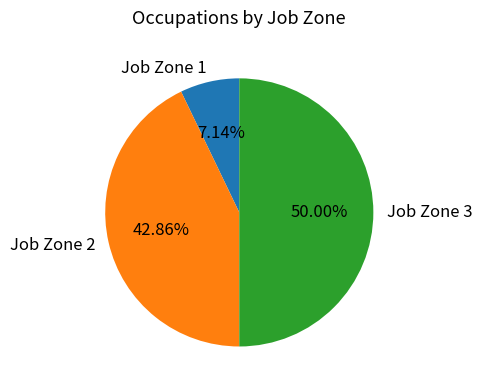

Rank the categories by value from highest to lowest.

Job Zone 3, Job Zone 2, Job Zone 1